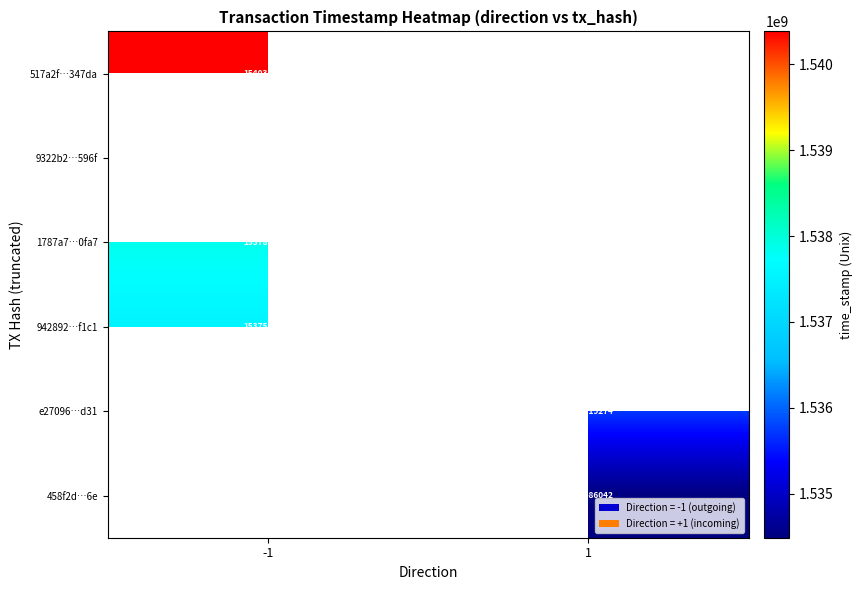

How many distinct data groups are displayed?

6